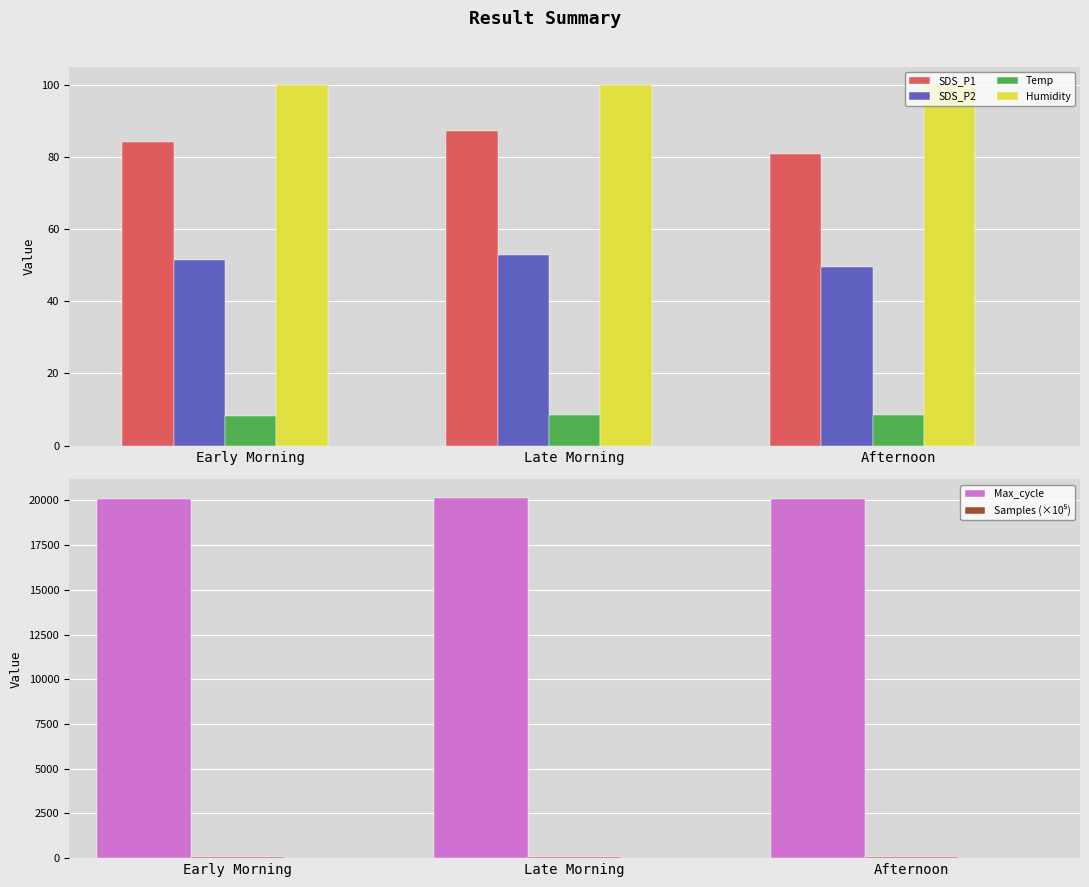

What is the difference between the second highest and minimum values in the SDS_P2 series?

1.7